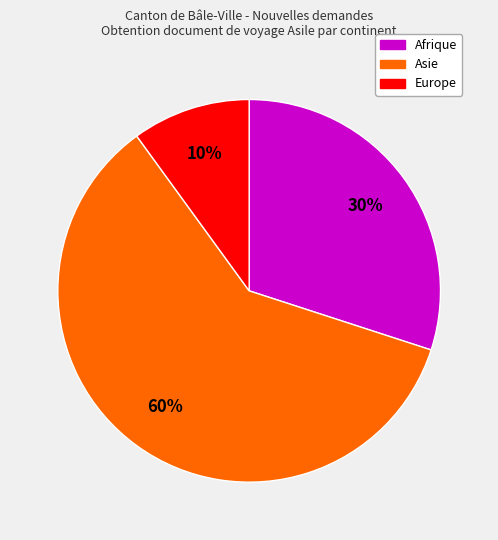

Does any single category account for the majority?

Yes